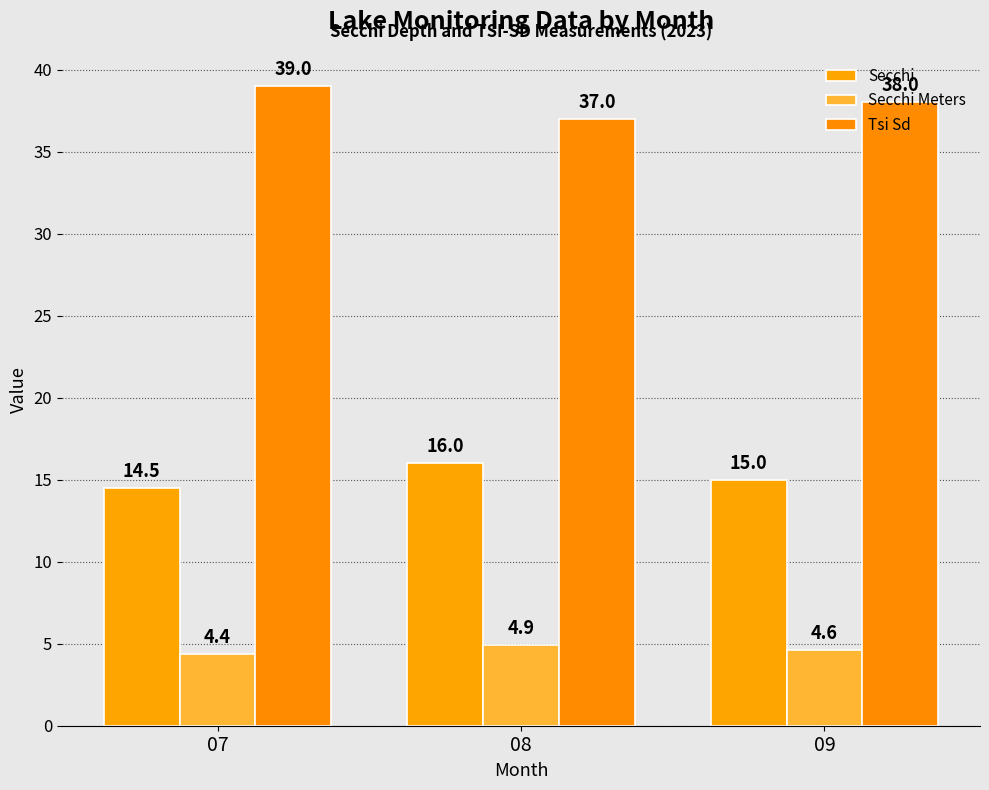

What is the approximate value of Tsi Sd at 08?

37.0